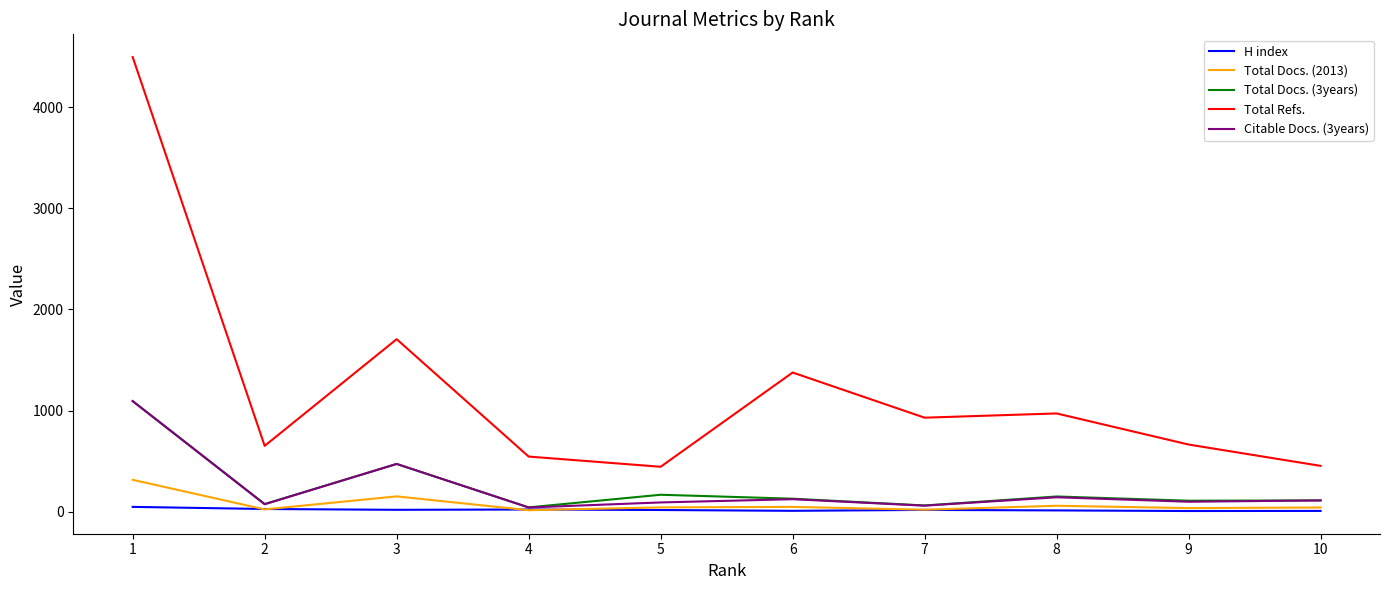

What is the difference between the maximum and minimum values in the H index series?

41